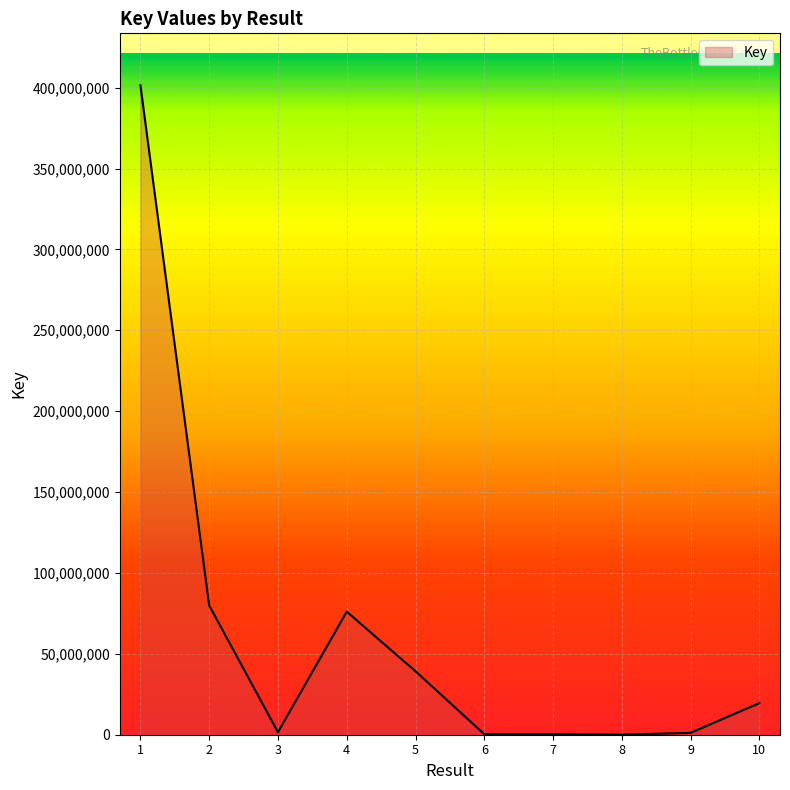

Where is the first local minimum?

3